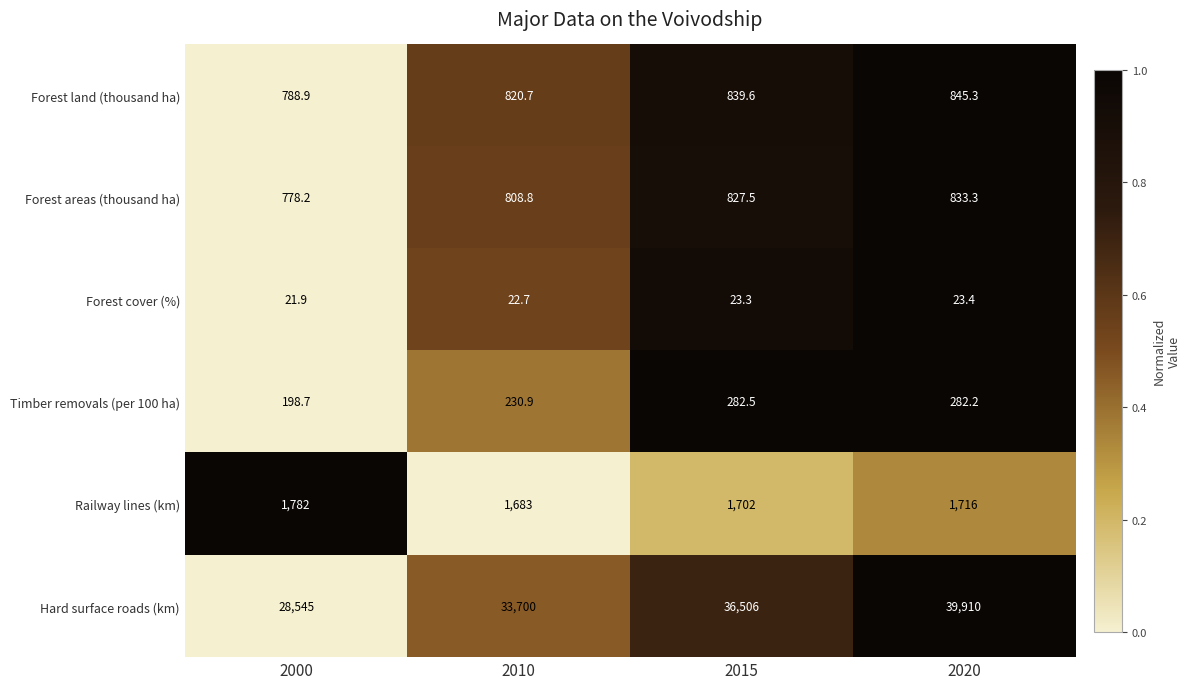

Read the Railway lines (km) value at 2000.

1782.0